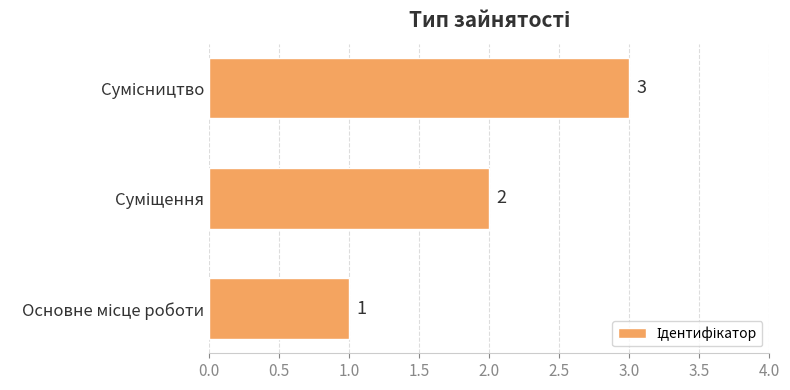

What is the sum of all values?

6